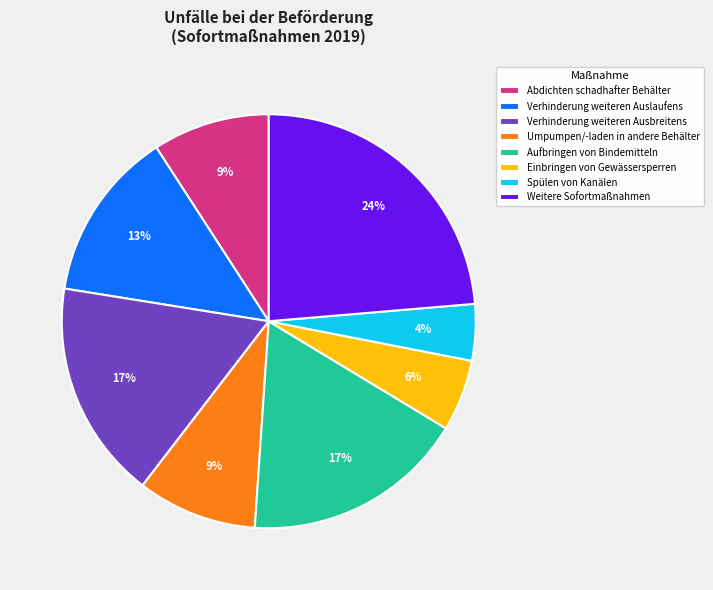

Count the number of slices in the pie.

8